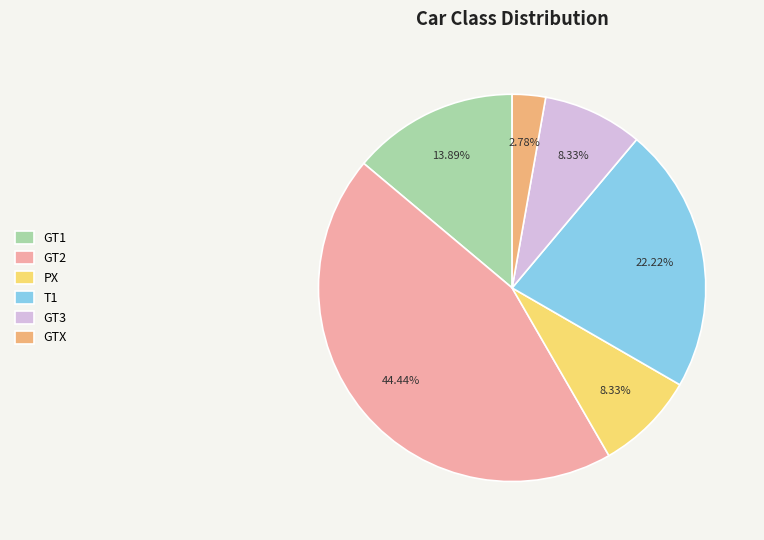

Does any single category account for the majority?

No